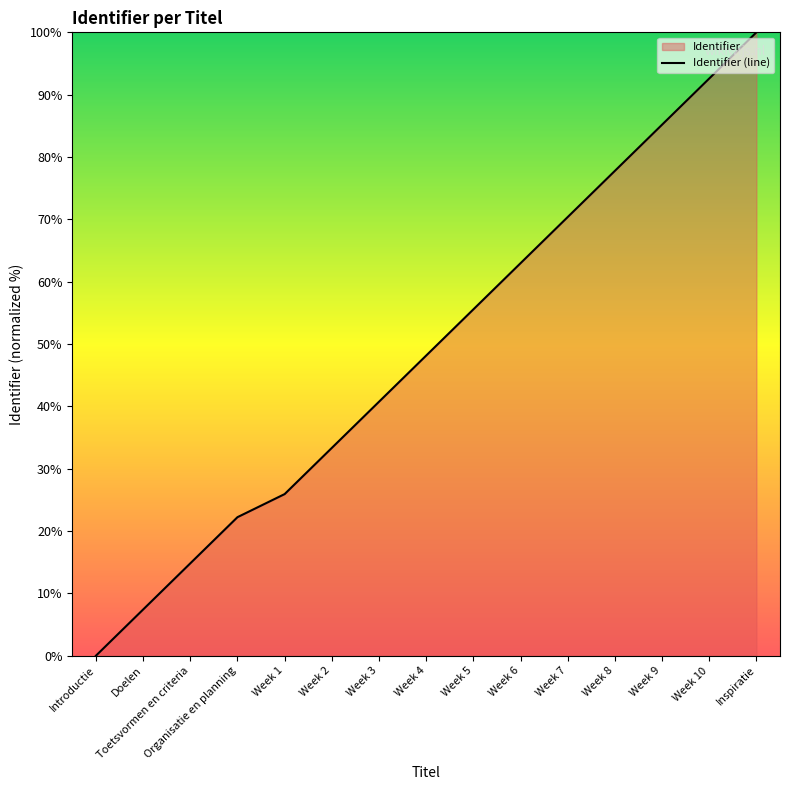

How many values are below 48?

7